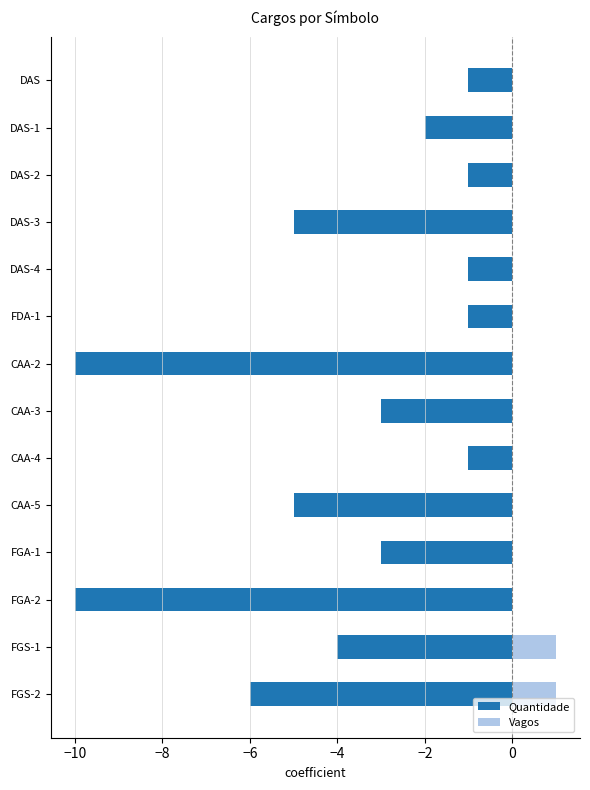

What is the difference between the highest and lowest values at DAS-3?

5